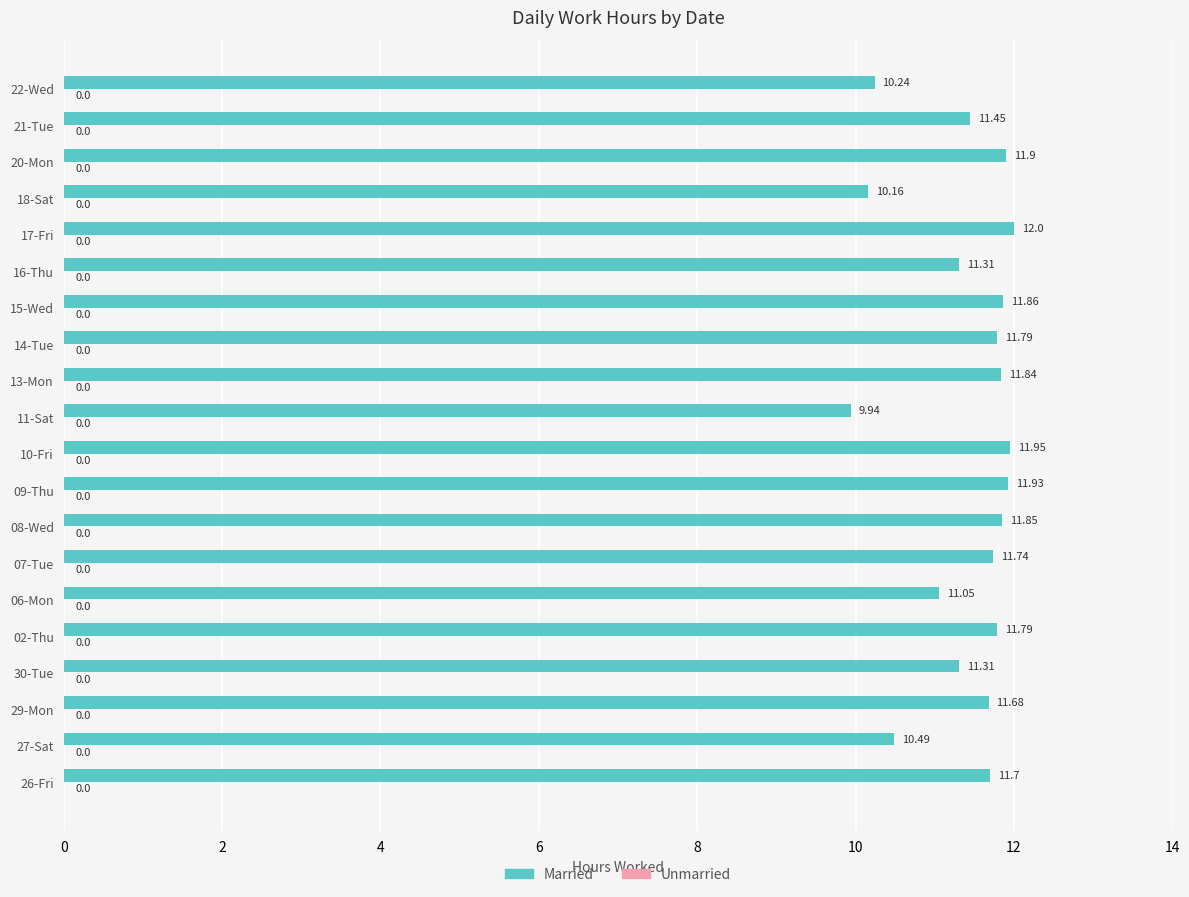

What is the difference between the maximum and second lowest values?

1.8